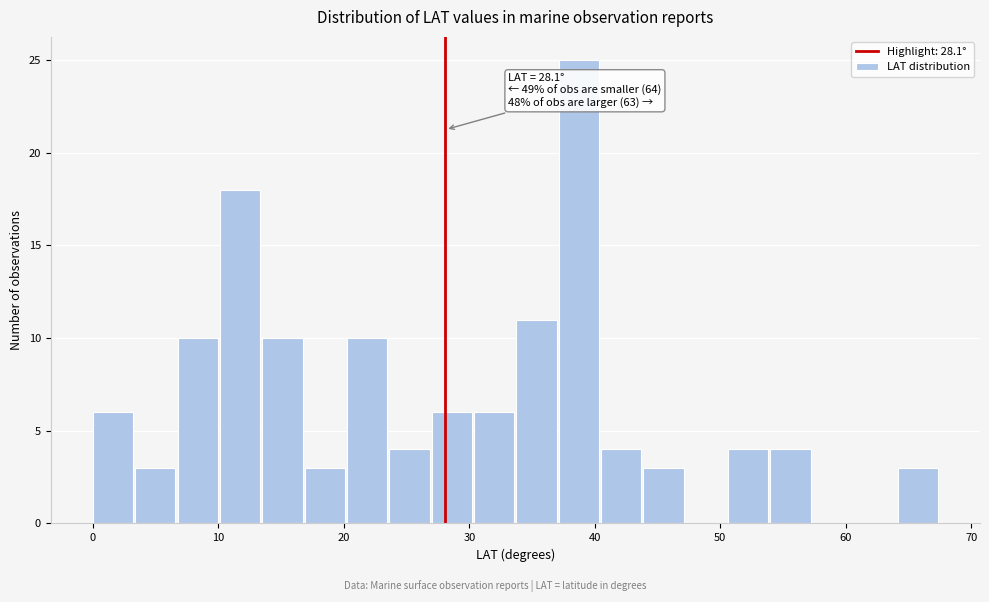

Around what value on the x-axis is the tallest bar? Give the approximate position of its centre, as read against the axis.

39